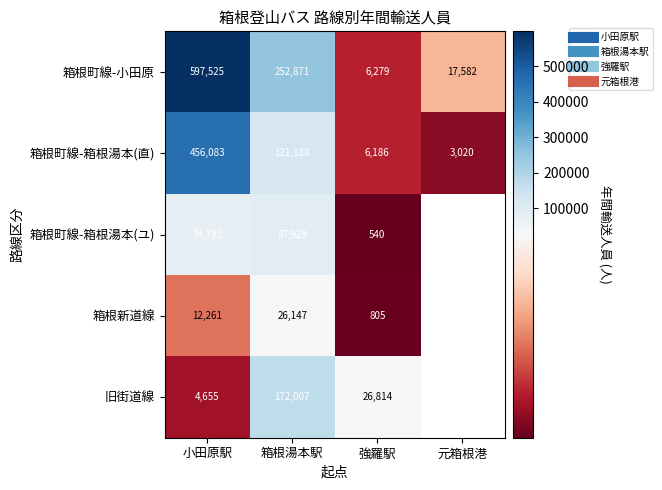

At which category does the chart reach its peak across all series?

小田原駅